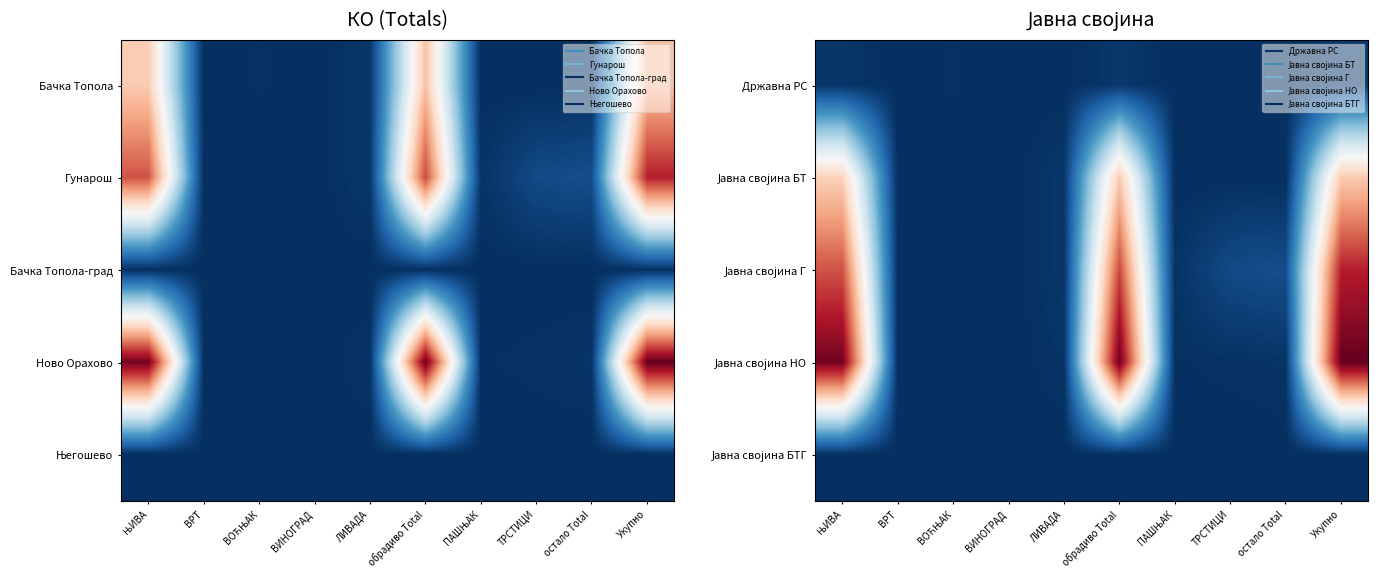

Rank the series at ТРСТИЦИ from highest to lowest value.

Јавна својина Г, Јавна својина НО, Државна РС, Јавна својина БТ, Јавна својина БТГ